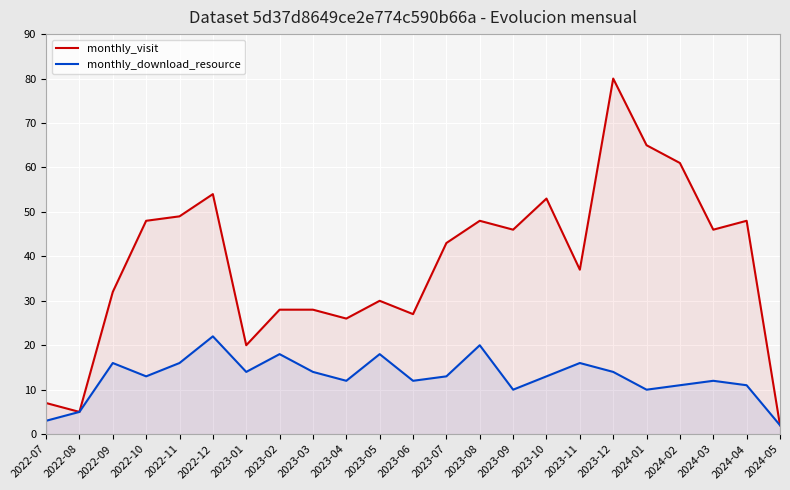

Rank the series by their average value, from highest to lowest.

monthly_visit, monthly_download_resource